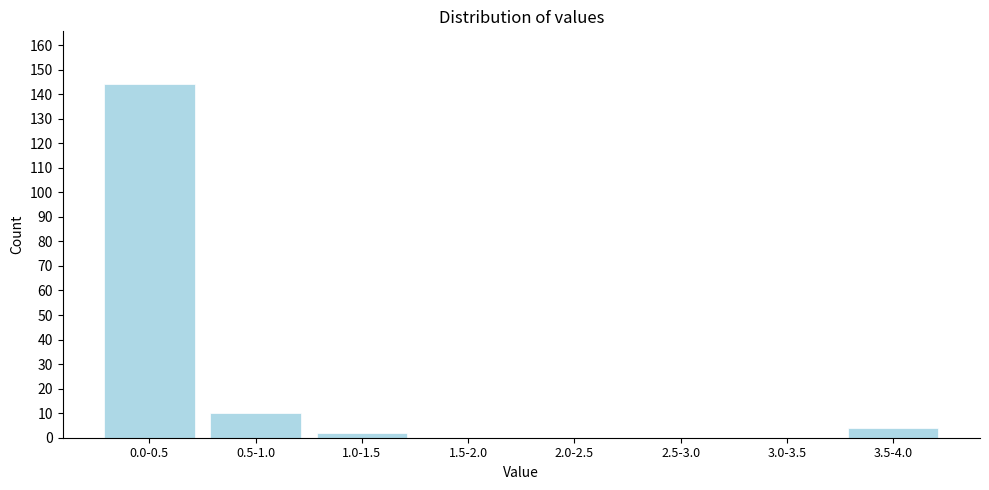

Reading right to left, extract all data points from this chart.

3.5-4.0=4	3.0-3.5=0	2.5-3.0=0	2.0-2.5=0	1.5-2.0=0	1.0-1.5=2	0.5-1.0=10	0.0-0.5=144